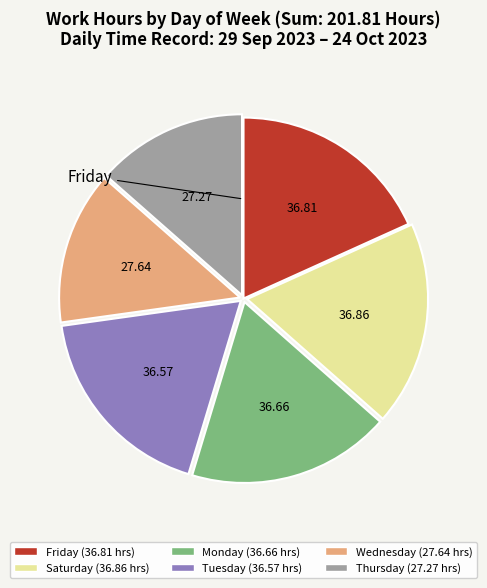

Count the number of slices in the pie.

6